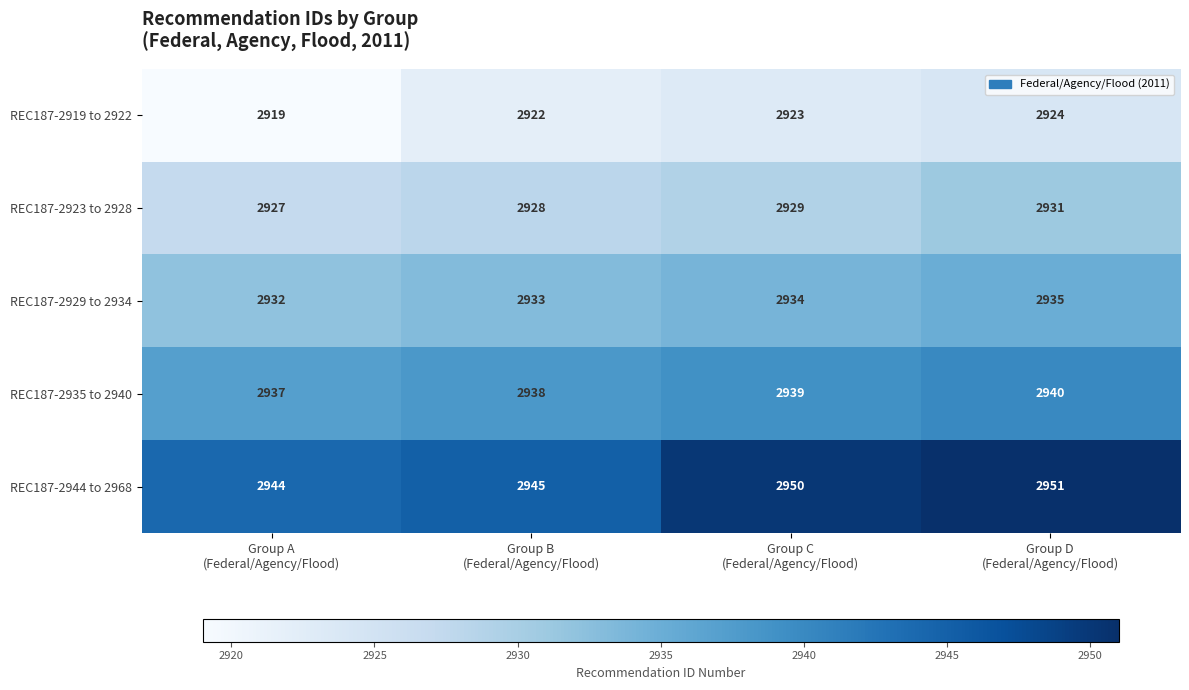

What is the sum of all REC187-2935 to 2940 values?

11754